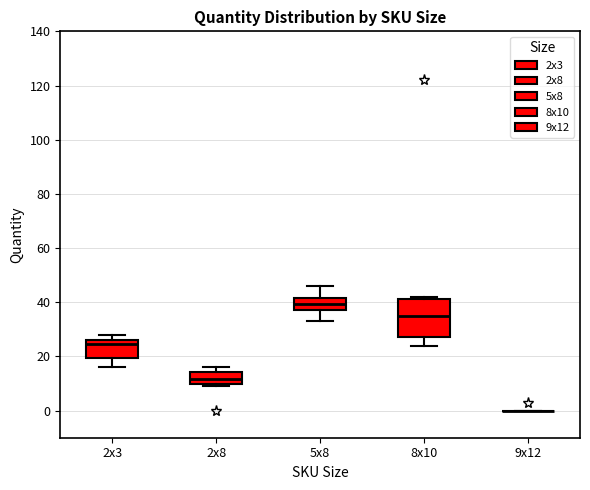

Reading left to right, read every box against the y-axis: the position of its median line, the range the box covers, and the ends of its whiskers. The values are not printed on the chart, so give them approximately, as read against the axis.

2x3: median 24, box 20 to 26, whiskers 16 to 28
2x8: median 12, box 10 to 14, whiskers 10 (just below the box's lower edge) to 16
5x8: median 40, box 38 to 42, whiskers 34 to 46
8x10: median 36, box 28 to 42, whiskers 24 to 42 (just above the box's upper edge)
9x12: box collapsed to a line at 0, whiskers 0 to 0